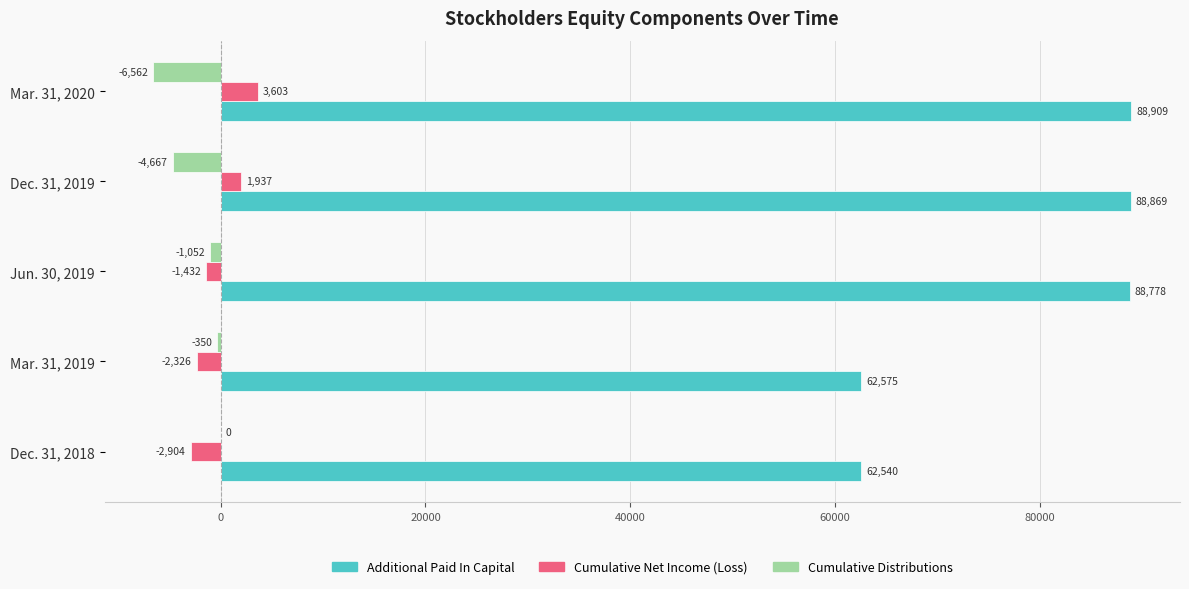

At which category does the chart reach its peak across all series?

Mar. 31, 2020